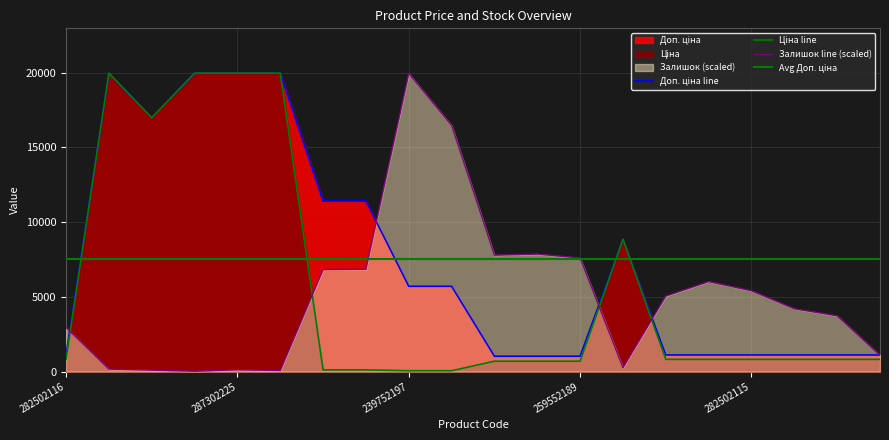

Which series ends up on top after the final intersection of Доп. ціна and Залишок?

Доп. ціна